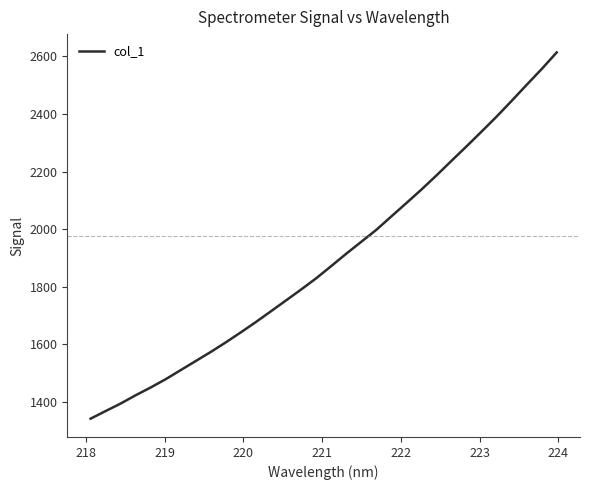

What is the greatest value displayed?

2614.1